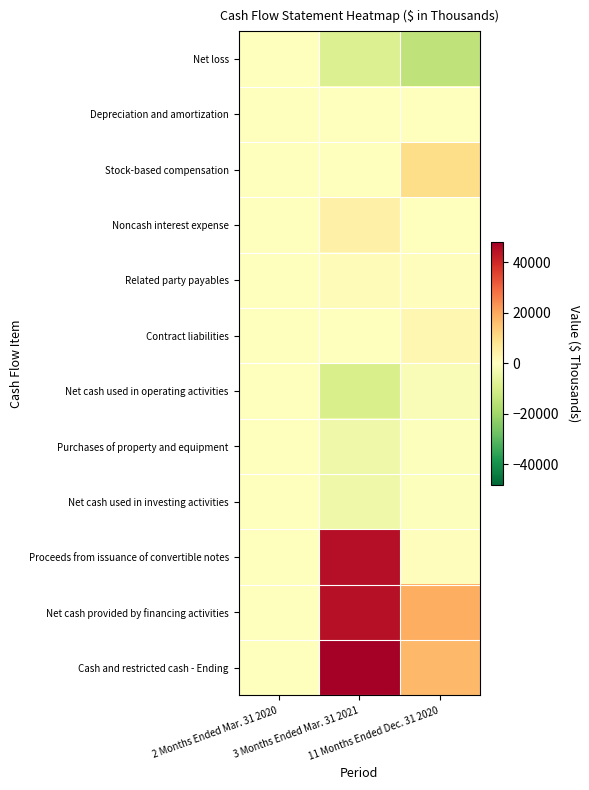

Count the number of categories in the chart.

3